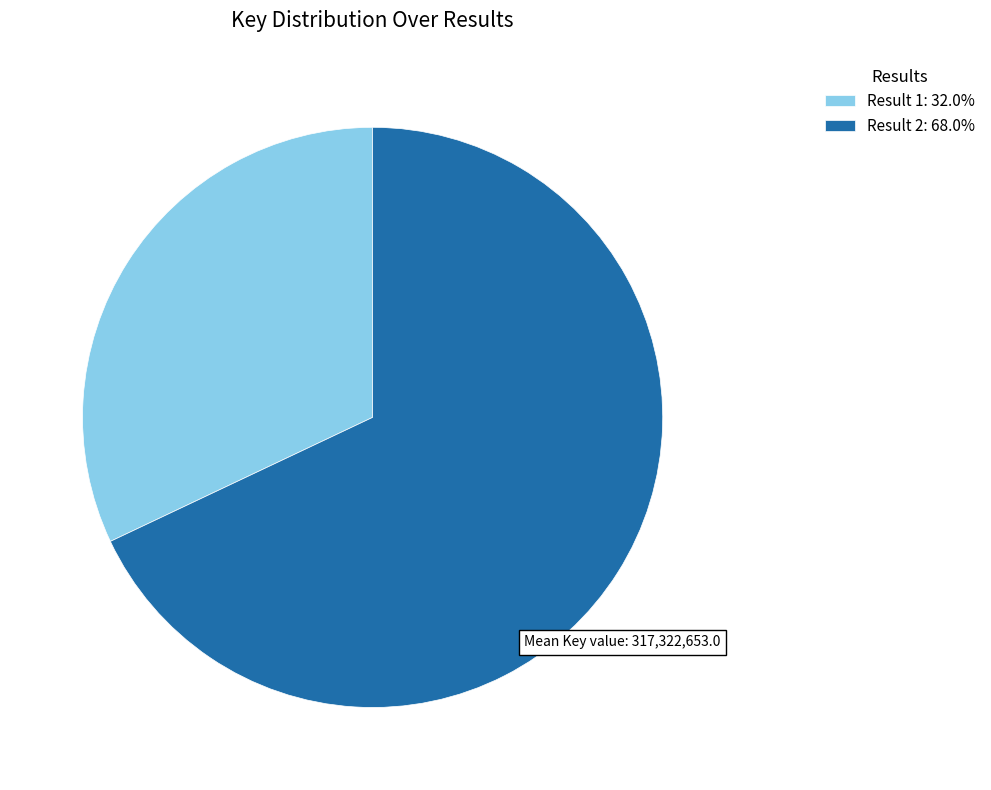

Does any single category account for the majority?

Yes